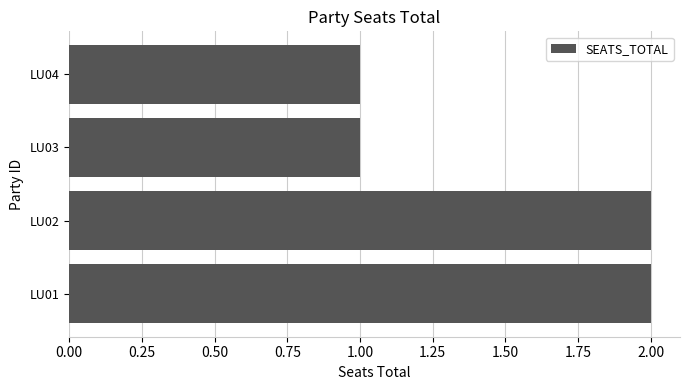

What is the difference between the maximum and minimum values?

1